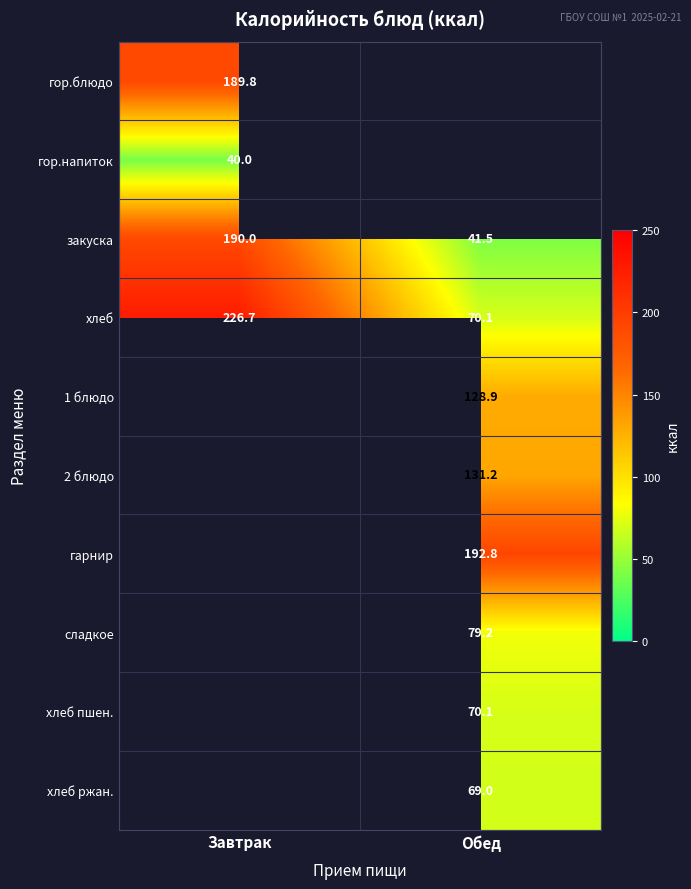

Count the number of categories in the chart.

2